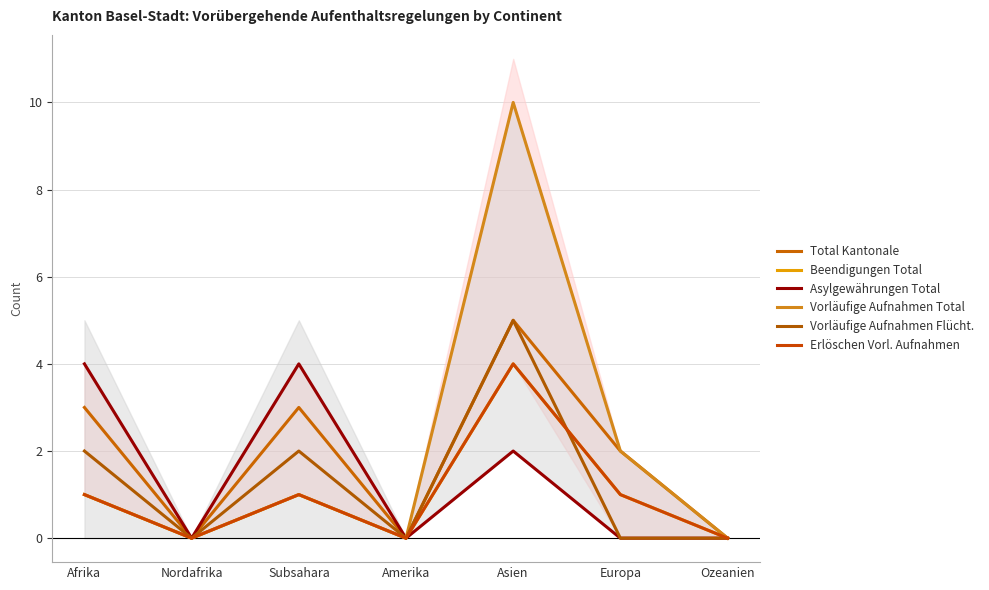

Which series has the largest total across all categories?

Vorläufige Aufnahmen Total